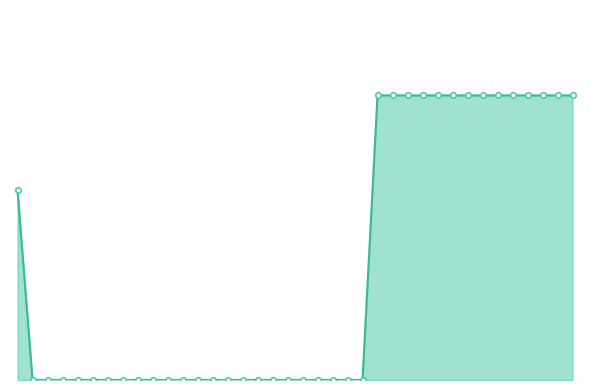

Count the values in the range 0 to 3.

38